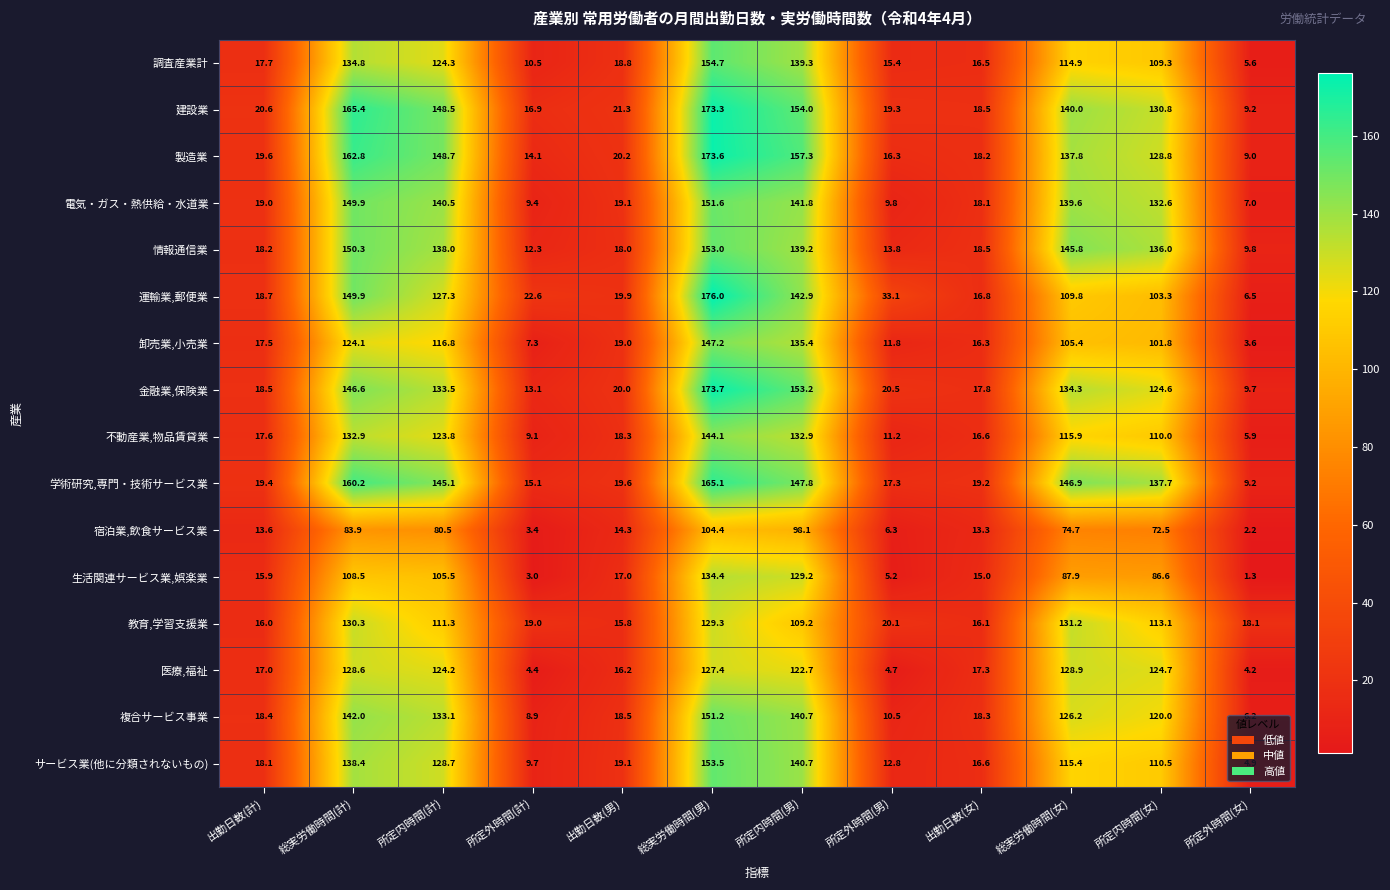

What is the maximum value shown in the chart?

176.0